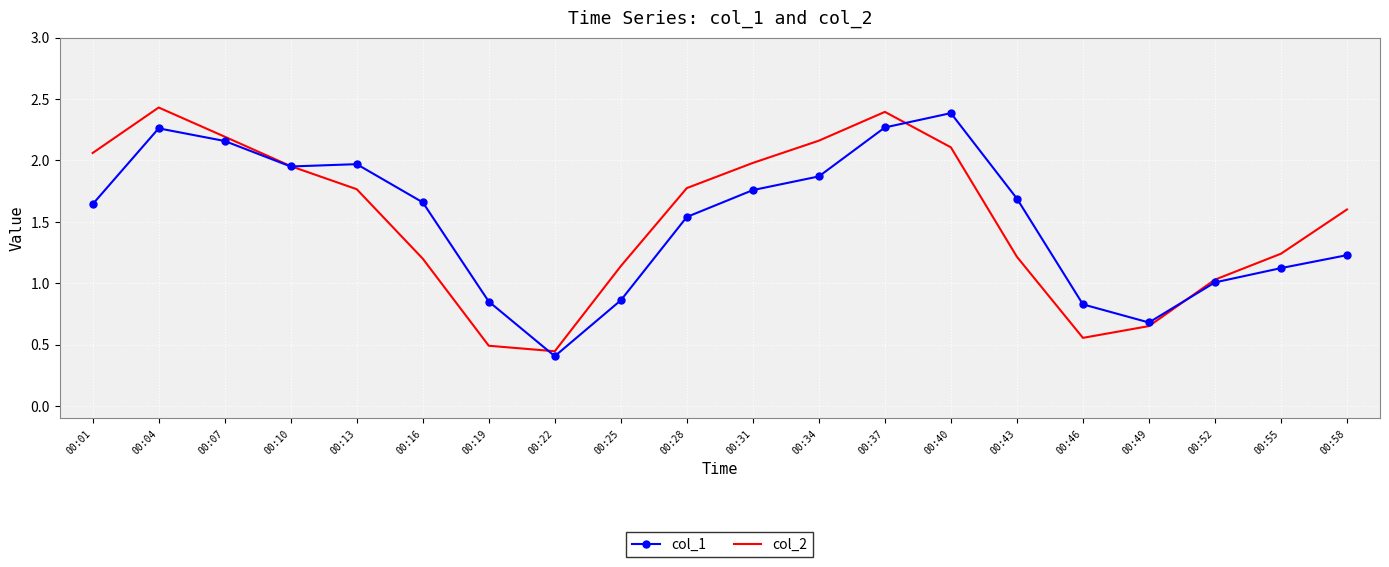

True or false: col_1 and col_2 intersect in this chart.

True